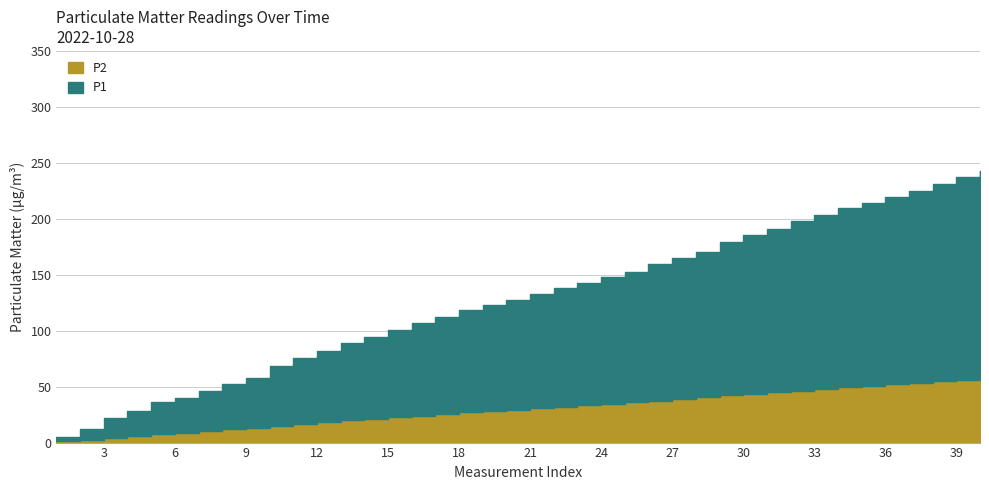

Rank the series by their average value, from highest to lowest.

P1, P2